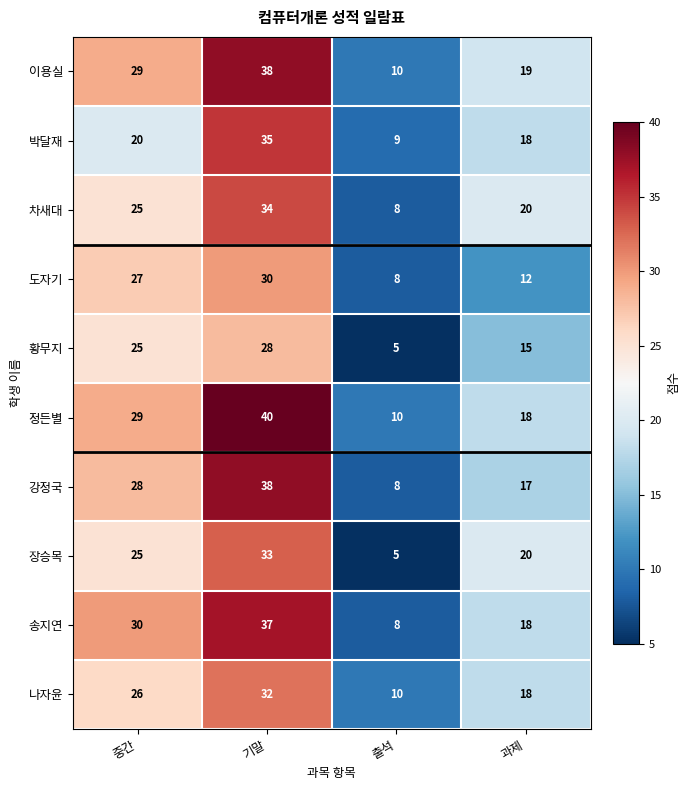

At which category does the chart reach its minimum across all series?

출석